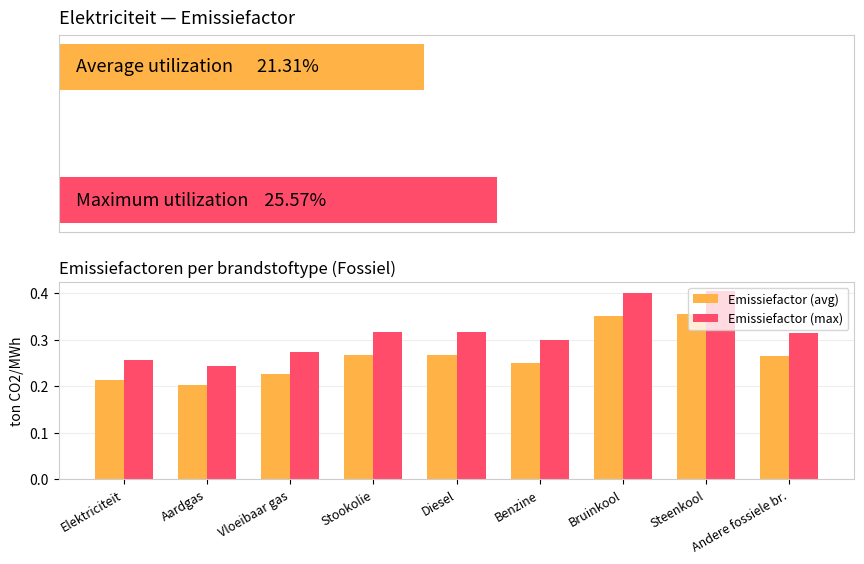

Reading left to right, what are all the values shown in this chart?

Emissiefactor (avg): Elektriciteit=0.2	Aardgas=0.2	Vloeibaar gas=0.2	Stookolie=0.3	Diesel=0.3	Benzine=0.2	Bruinkool=0.4	Steenkool=0.4	Andere fossiele br.=0.3
Emissiefactor (max): Elektriciteit=0.3	Aardgas=0.2	Vloeibaar gas=0.3	Stookolie=0.3	Diesel=0.3	Benzine=0.3	Bruinkool=0.4	Steenkool=0.4	Andere fossiele br.=0.3